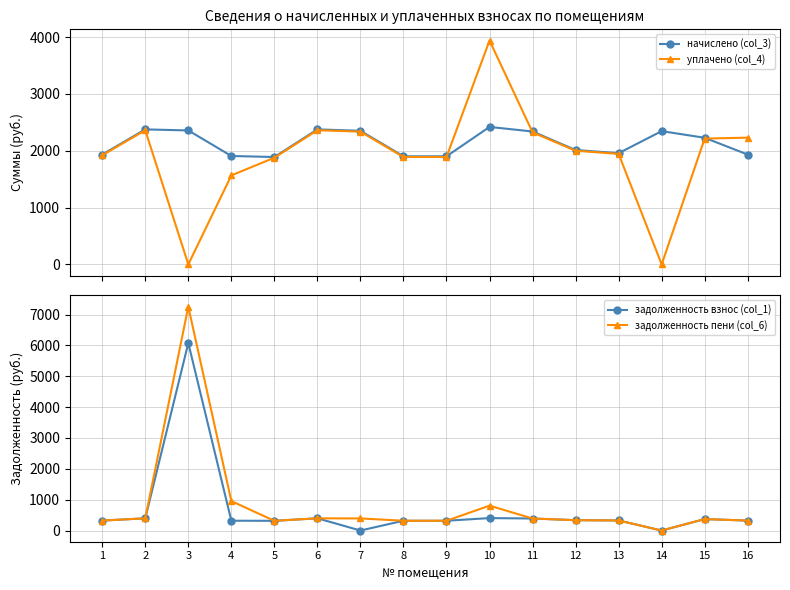

True or false: задолженность пени (col_6) and задолженность взнос (col_1) intersect in this chart.

False